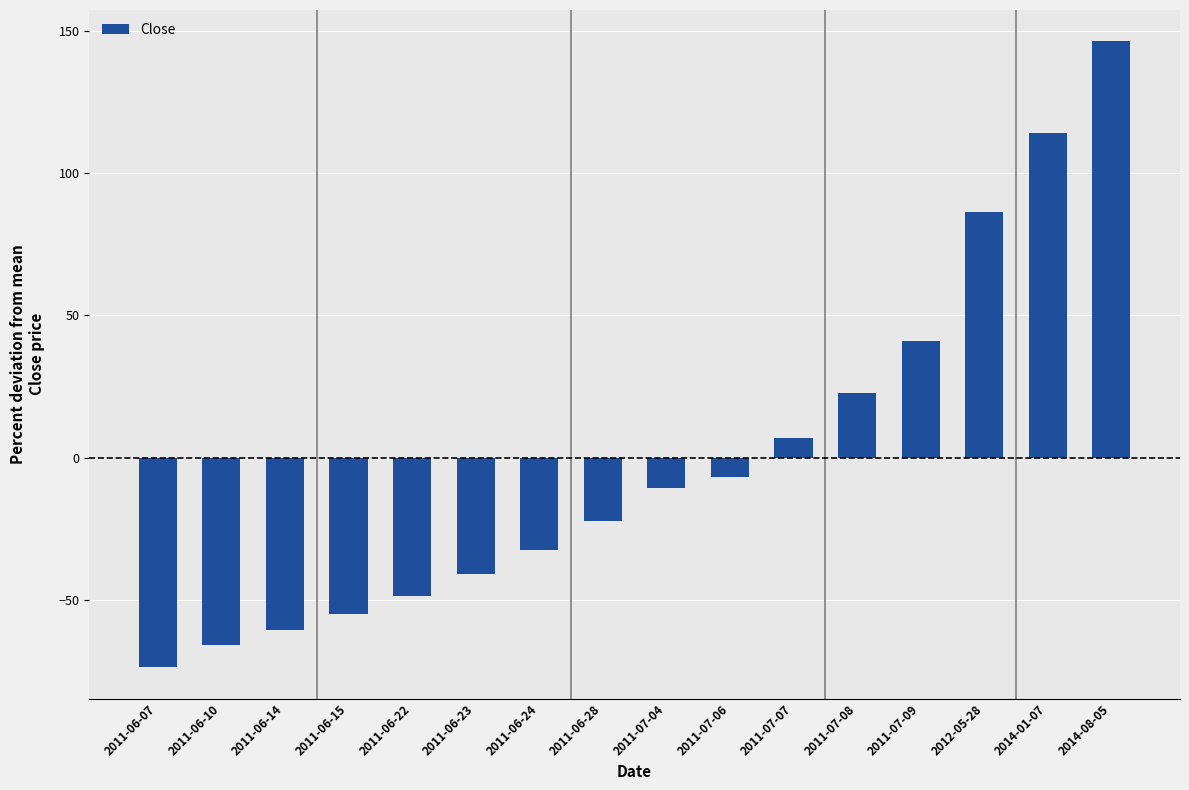

How many data points are less than -10?

9